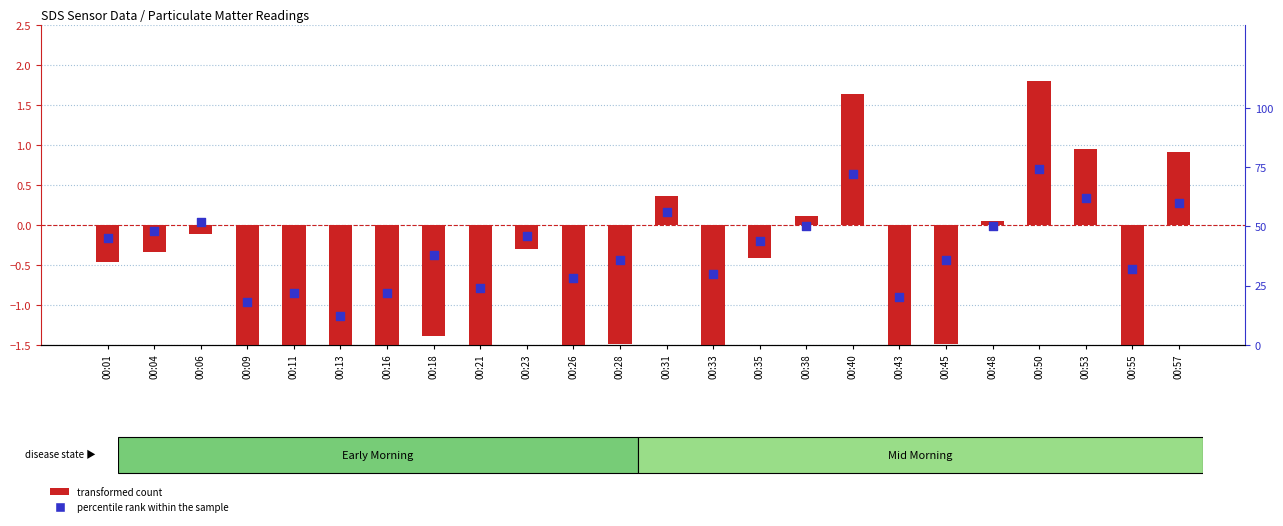

What is the total value across all series at 00:55?

30.4